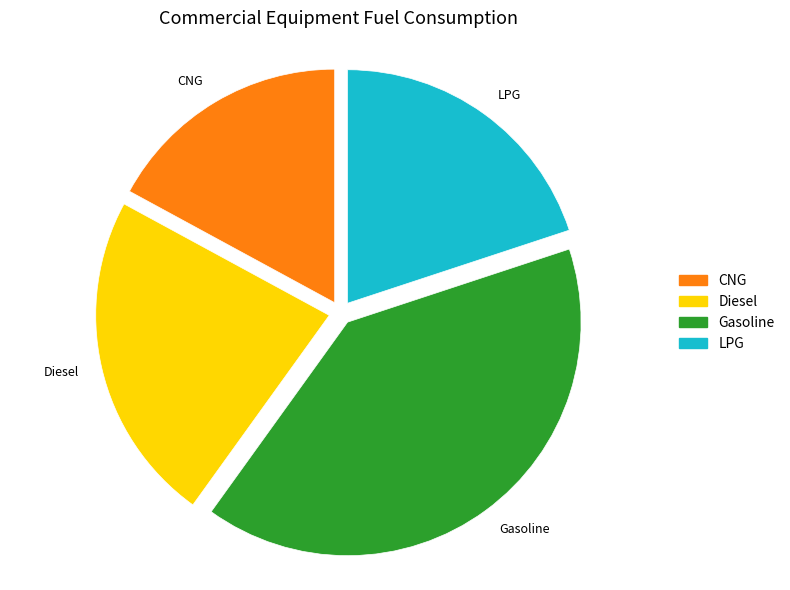

Which slice is the largest?

Gasoline